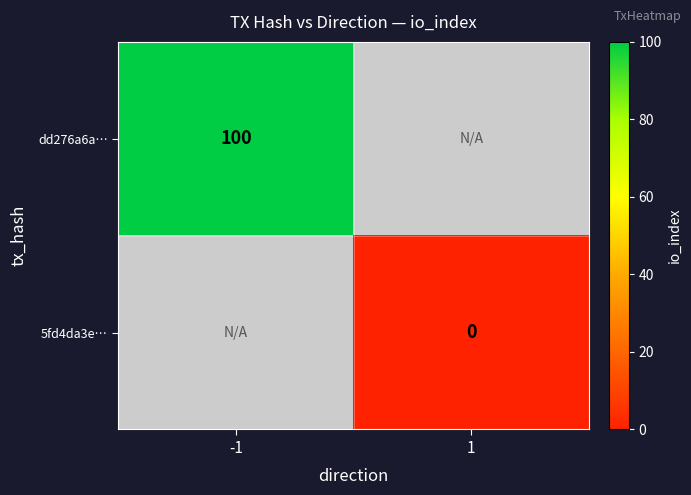

True or false: dd276a6a… has a value of 49 at -1.

False